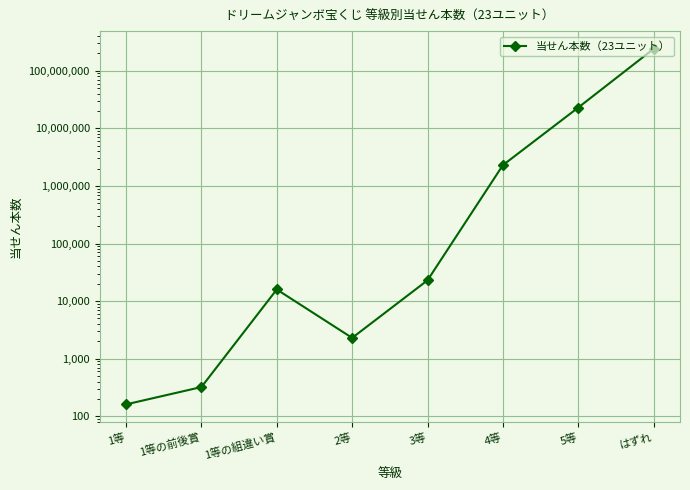

Reading left to right, what are all the values shown in this chart?

1等=161	1等の前後賞=322	1等の組違い賞=15939	2等=2300	3等=23000	4等=2300000	5等=23000000	はずれ=240251022